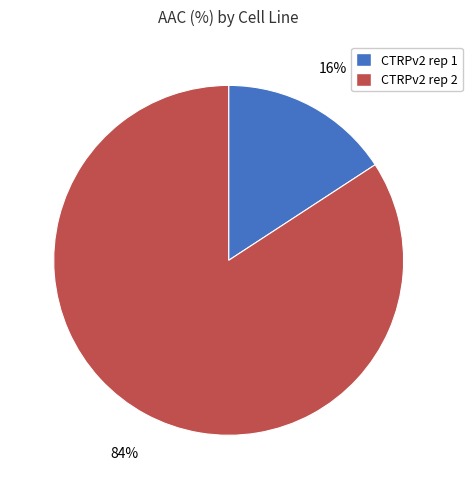

What is the ratio of the value at CTRPv2 rep 1 to the value at CTRPv2 rep 2?

0.2